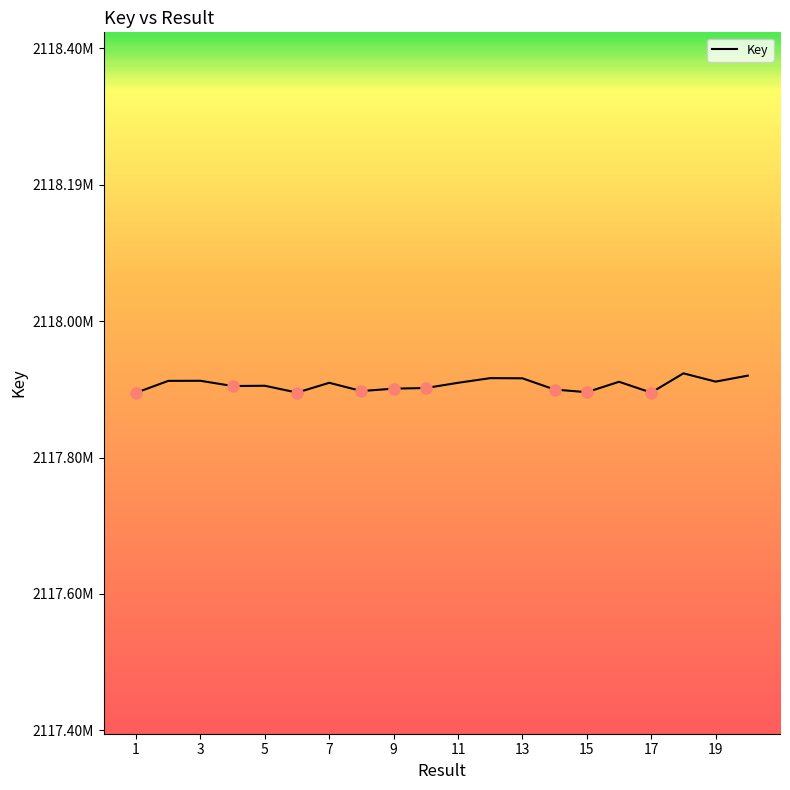

Is this an area chart (filled region under the line)?

No